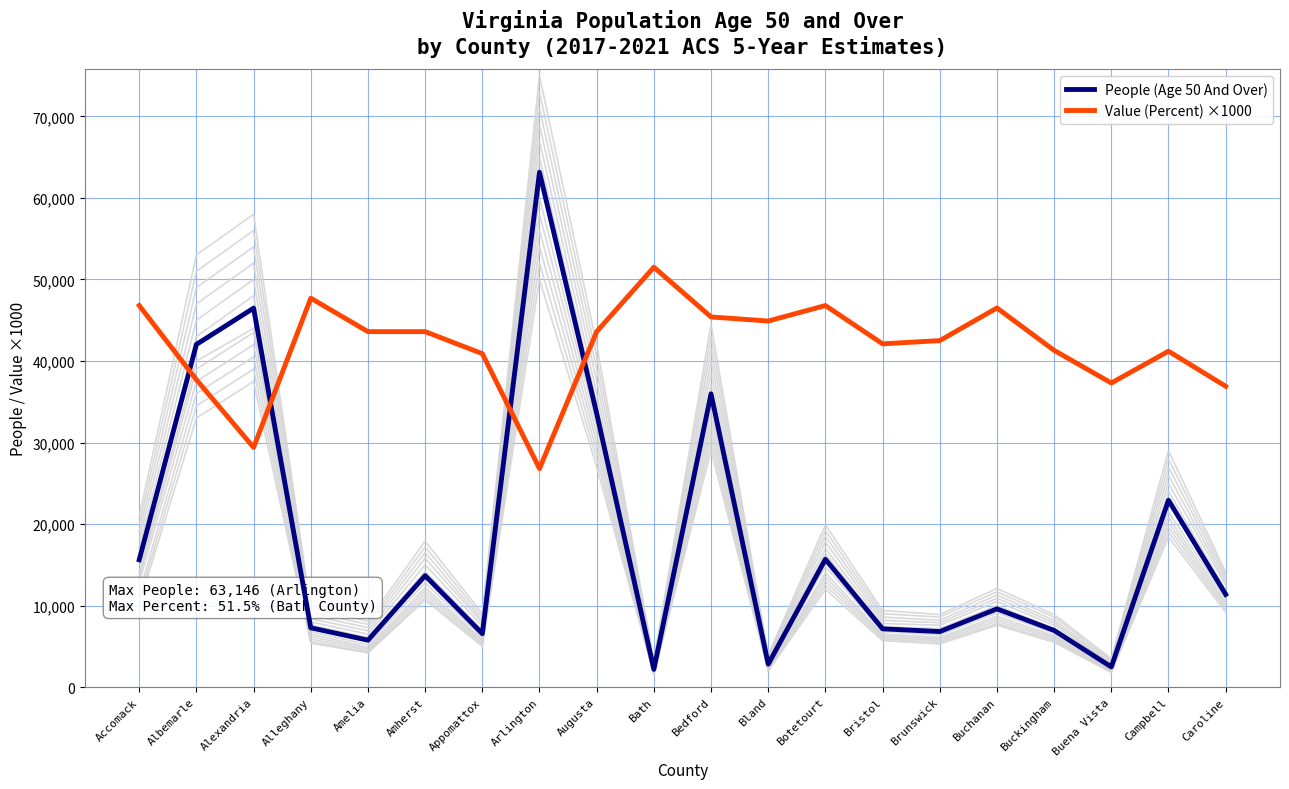

Where is People (Age 50 And Over) nearest to the value 32665?

Augusta